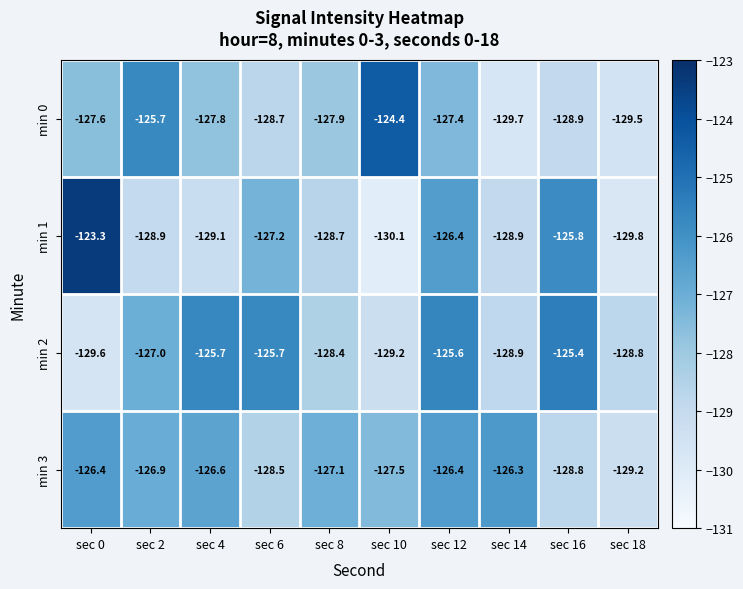

What is the difference between the maximum and second lowest values in the min 3 series?

2.5